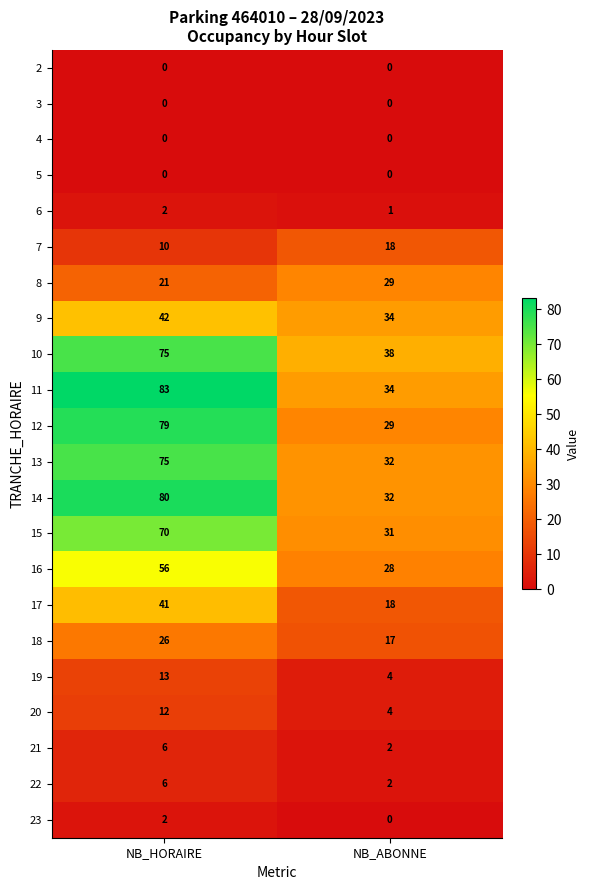

Where is 7 nearest to the value 14?

NB_HORAIRE